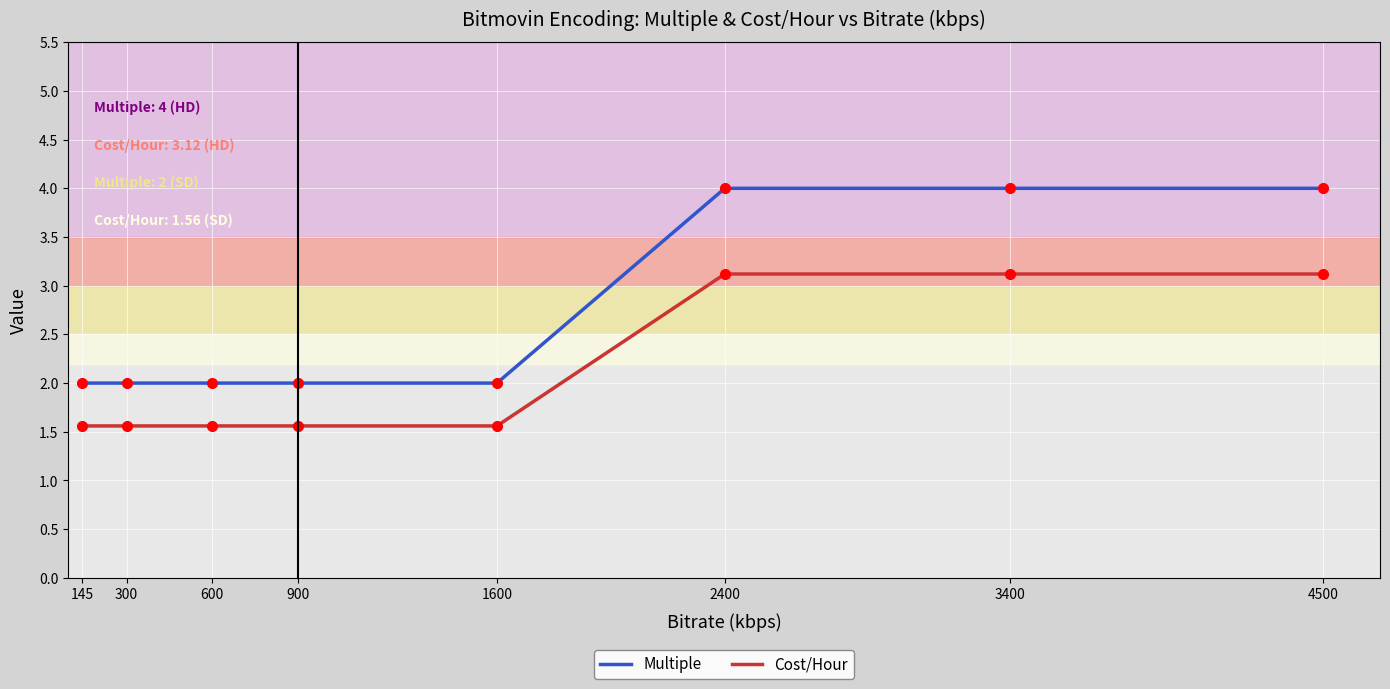

Reading left to right, extract all data points from this chart.

Multiple: 145=2.0	300=2.0	600=2.0	900=2.0	1600=2.0	2400=4.0	3400=4.0	4500=4.0
Cost/Hour: 145=1.6	300=1.6	600=1.6	900=1.6	1600=1.6	2400=3.1	3400=3.1	4500=3.1